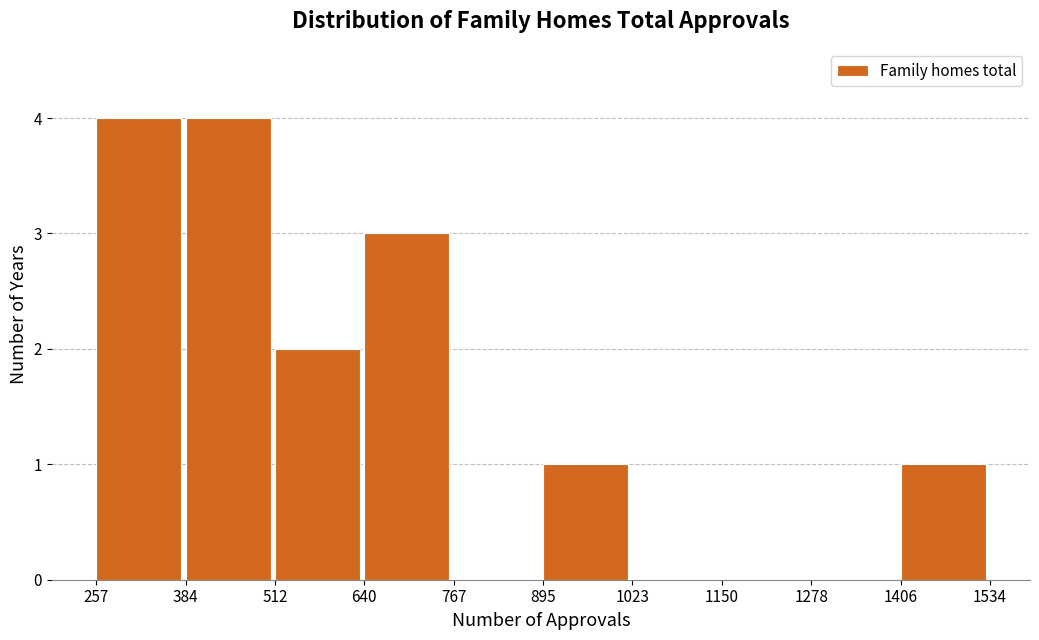

Reading left to right, transcribe this chart: for each bar, give the range it covers on the x-axis and its height. The values are not printed on the chart, so give them approximately, as read against the axis.

257 to 384: 4
384 to 512: 4
512 to 640: 2
640 to 767: 3
767 to 895: 0
895 to 1023: 1
1023 to 1150: 0
1150 to 1278: 0
1278 to 1406: 0
1406 to 1534: 1